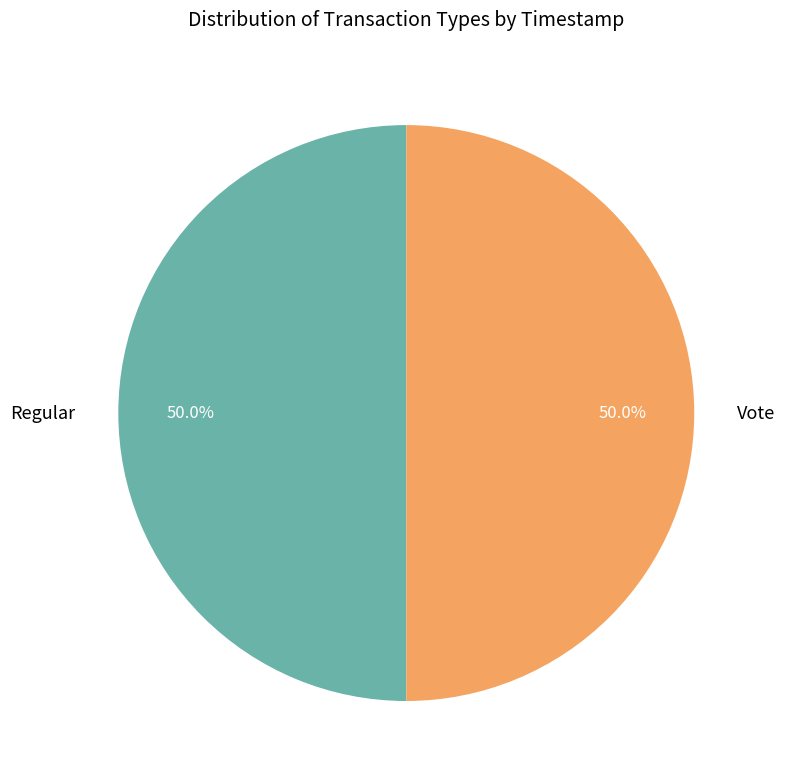

Combined, what portion of the pie is Vote and Regular?

100.0%